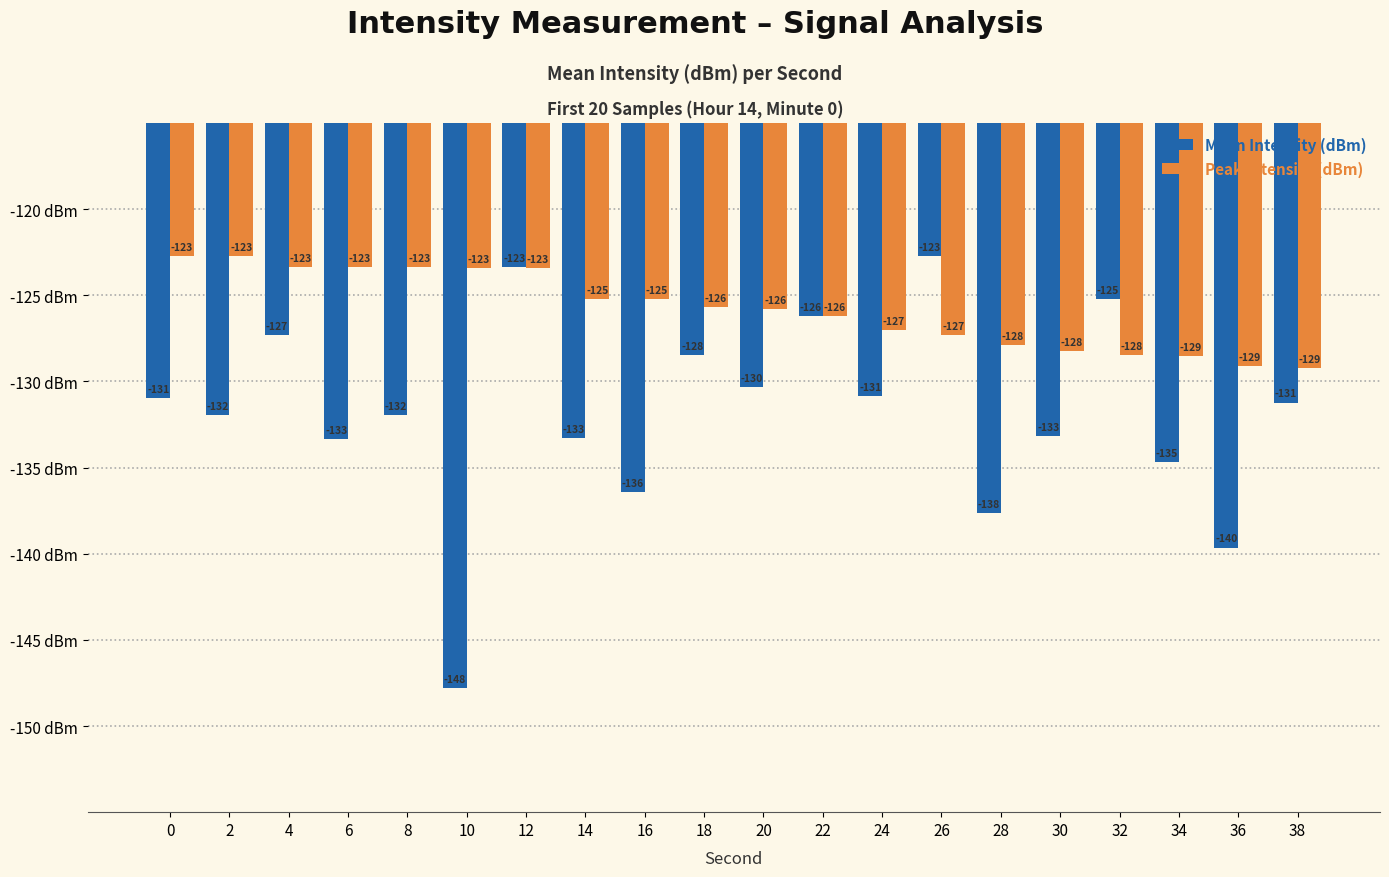

How many data points does each series have?

20